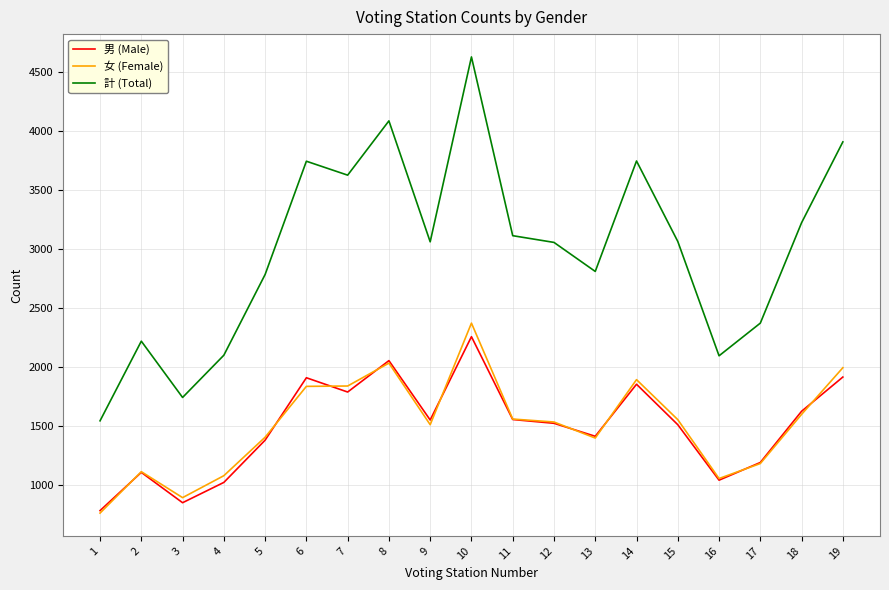

Is the value of 男 (Male) at 13 greater than the value of 計 (Total) at 10?

No